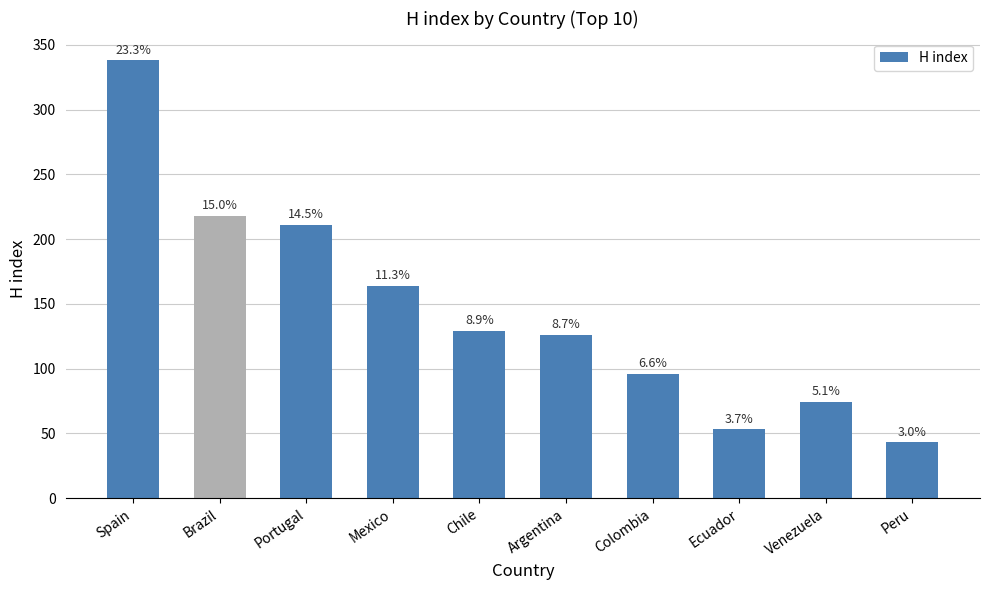

How many bars are there in total?

10